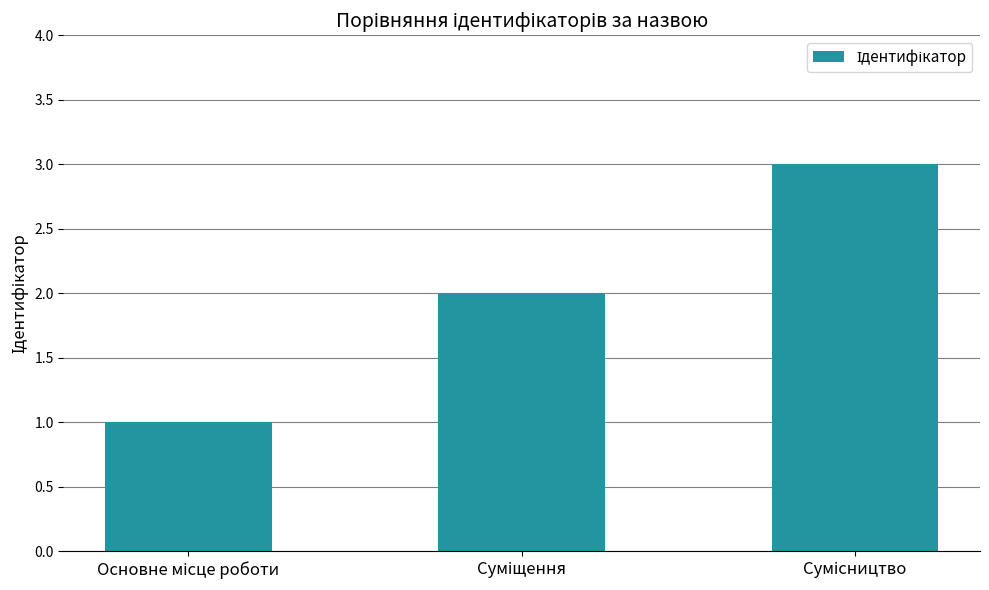

Are the bars horizontal?

No